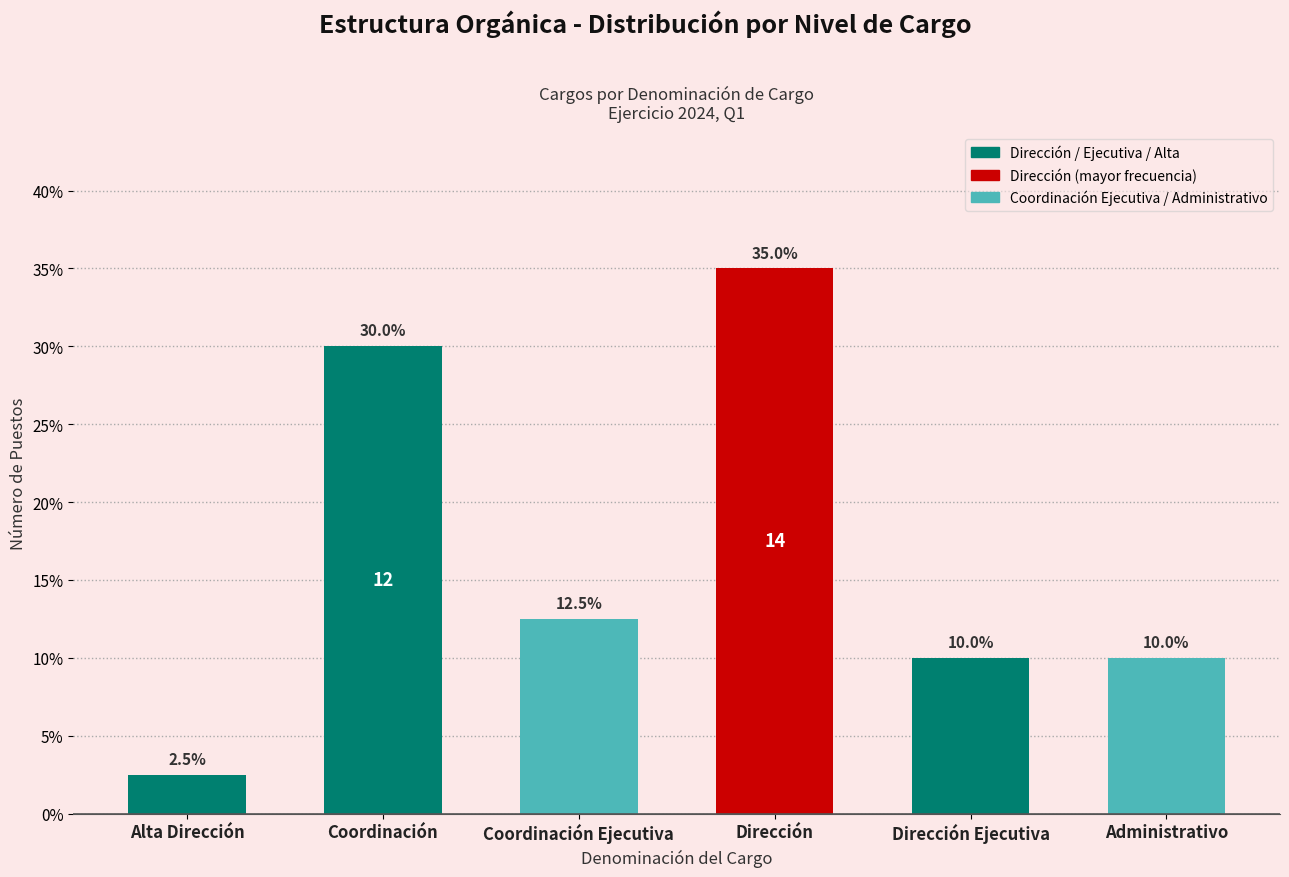

Reading right to left, what are all the values shown in this chart?

10.0	10.0	35.0	12.5	30.0	2.5